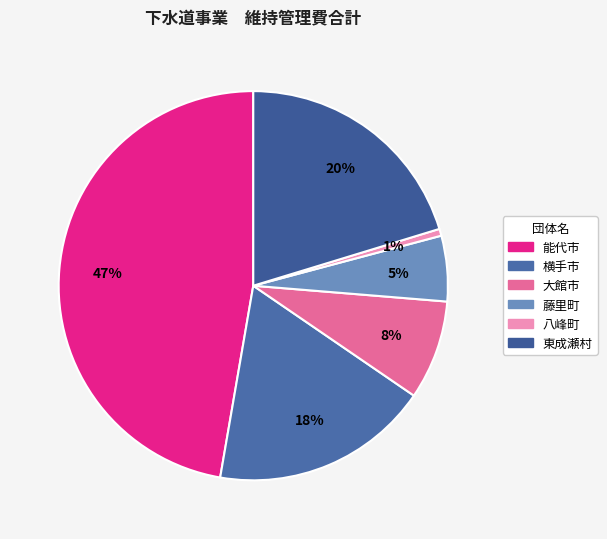

To the nearest percent, what is the difference between the 能代市 and 横手市 slice percentages?

29%